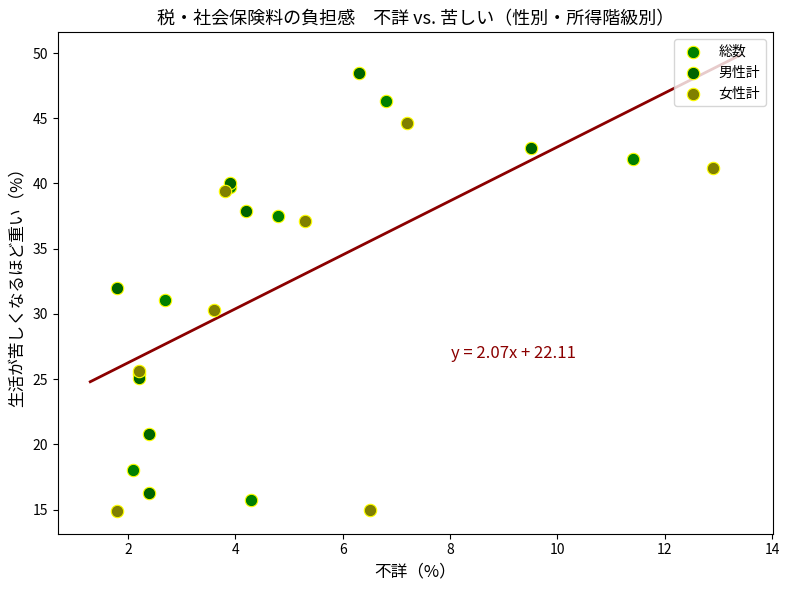

Which series has the largest Y range (max minus min)?

男性計